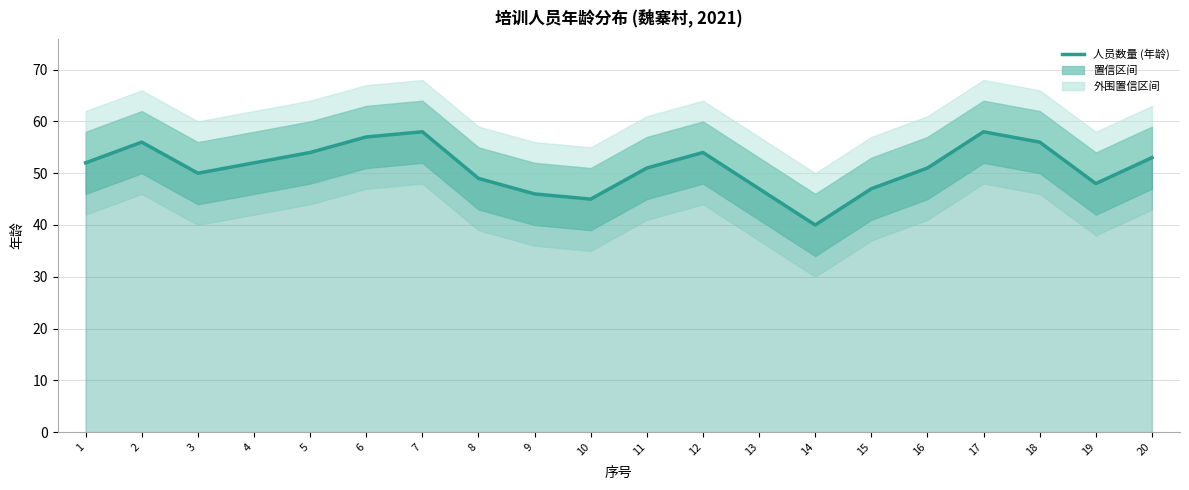

Where does the data first go above 52?

2